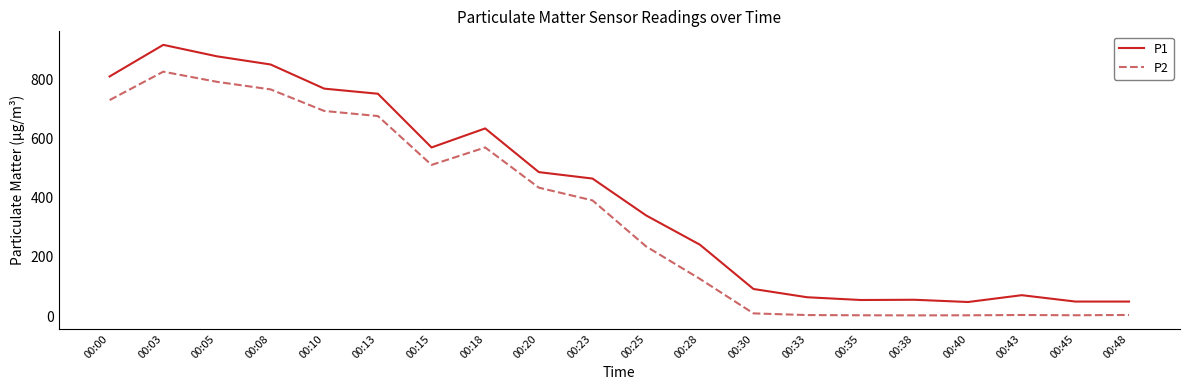

What is the difference between the P1 values at 00:15 and 00:35?

515.0